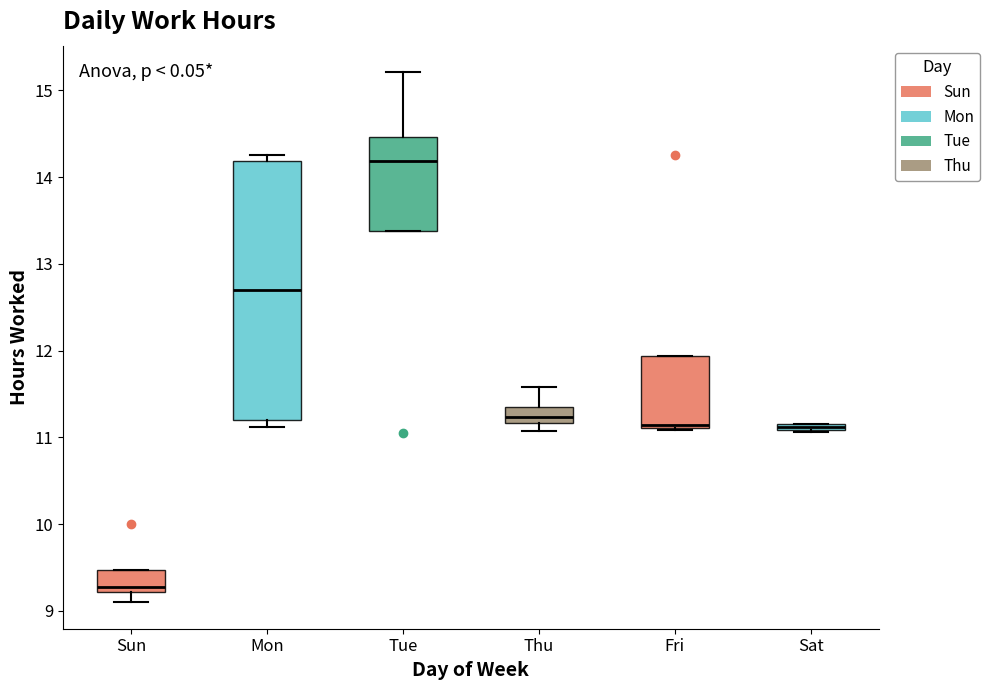

Which box is the tallest, from its lower edge to its upper edge?

Mon